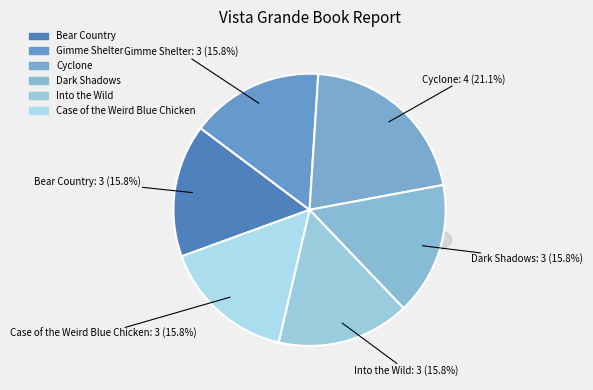

Is there any slice that represents more than half of the pie?

No